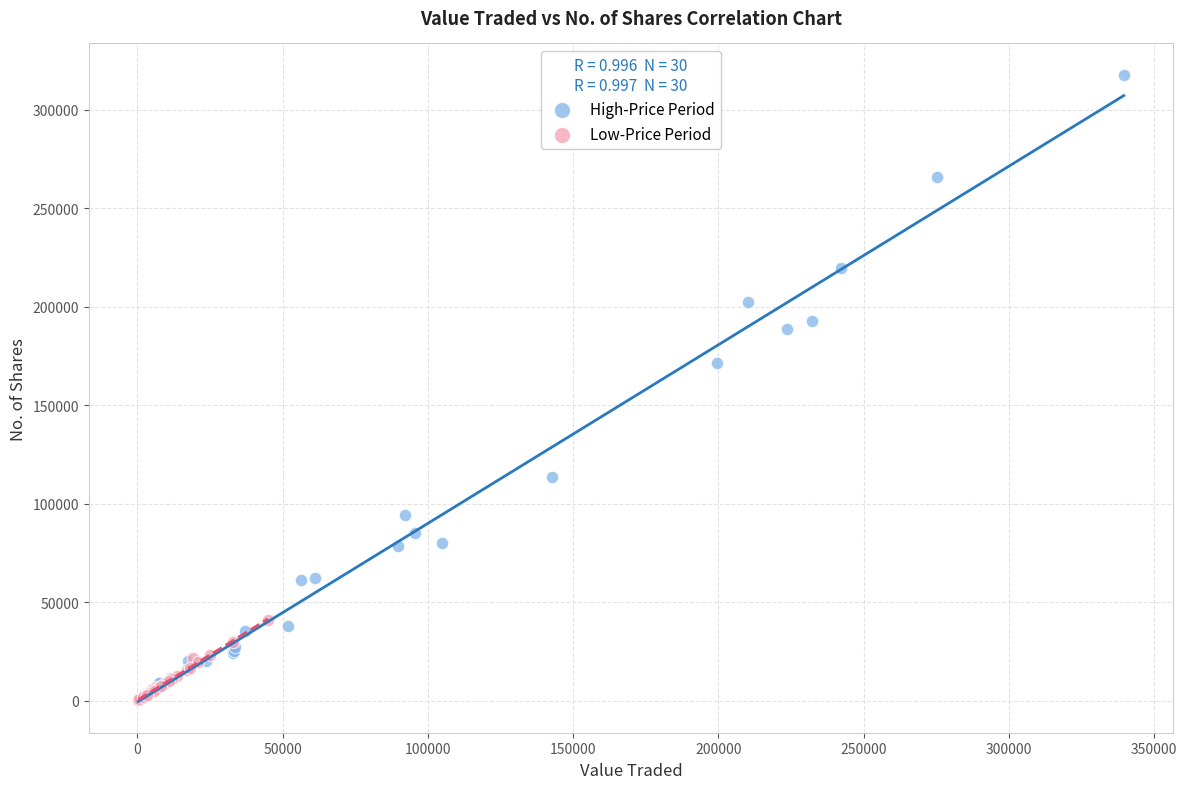

What are all the series names shown in the legend?

High-Price Period, Low-Price Period